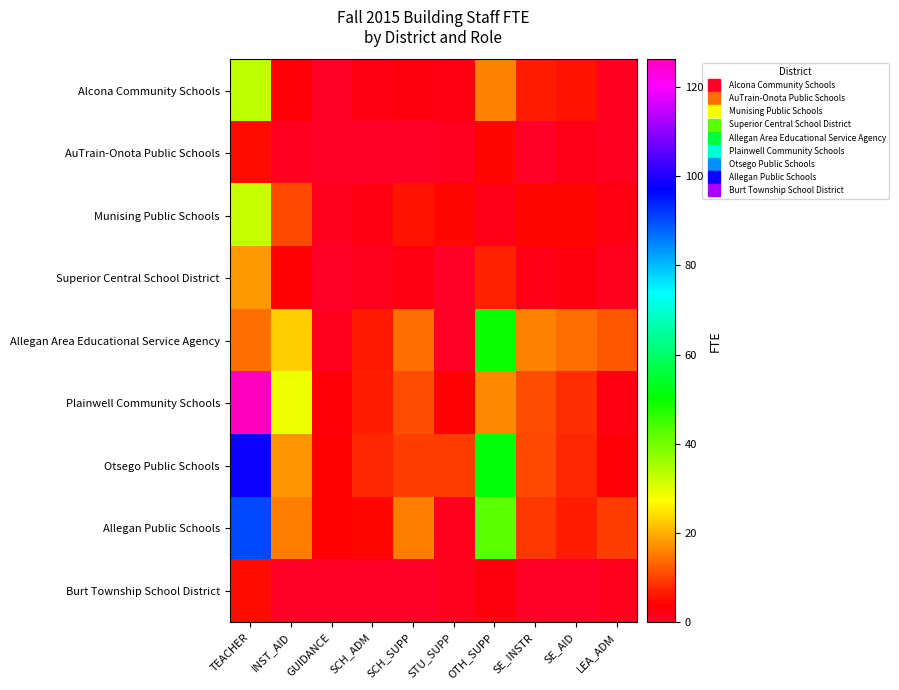

What is the difference between the highest and lowest values at SE_INSTR?

16.0